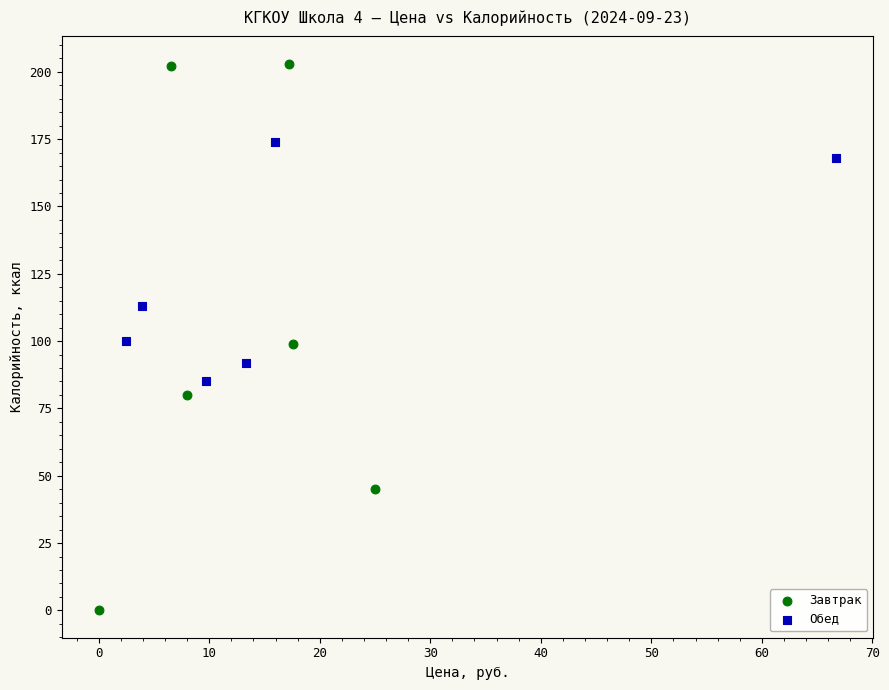

Which series has the widest spread of Y values?

Завтрак